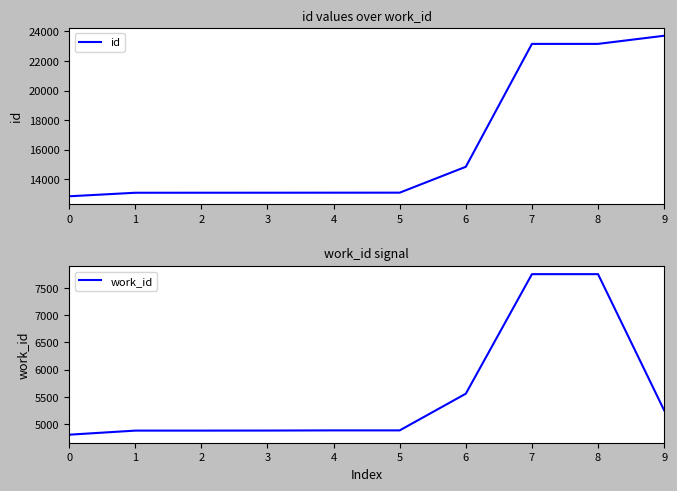

What is the total value across all series at 0?

17670